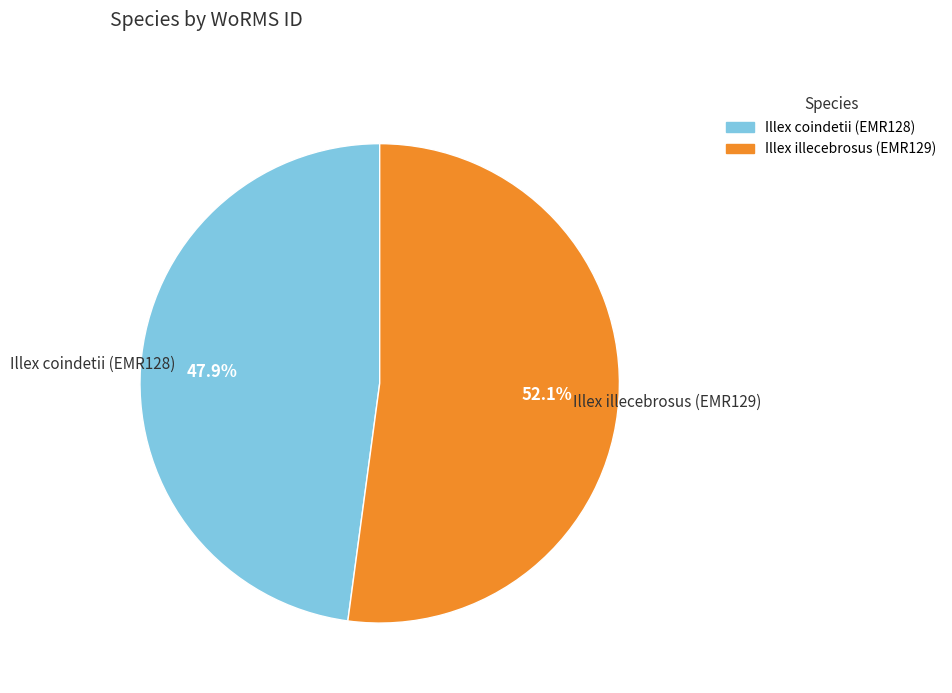

What is the ratio of the value at Illex coindetii (EMR128) to the value at Illex illecebrosus (EMR129)?

0.9